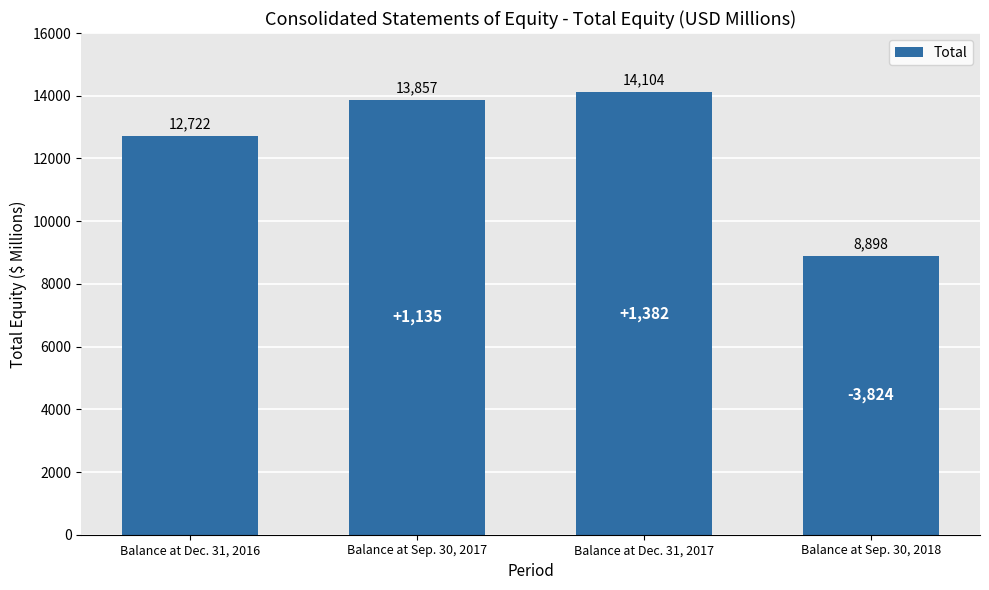

Reading left to right, transcribe all the data shown in this chart.

Balance at Dec. 31, 2016=12722	Balance at Sep. 30, 2017=13857	Balance at Dec. 31, 2017=14104	Balance at Sep. 30, 2018=8898